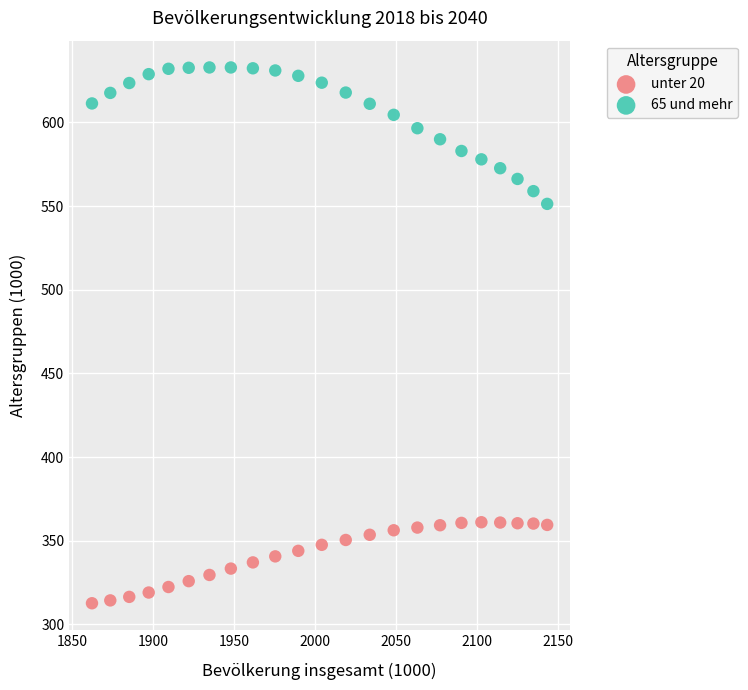

What are all the series names shown in the legend?

unter 20, 65 und mehr